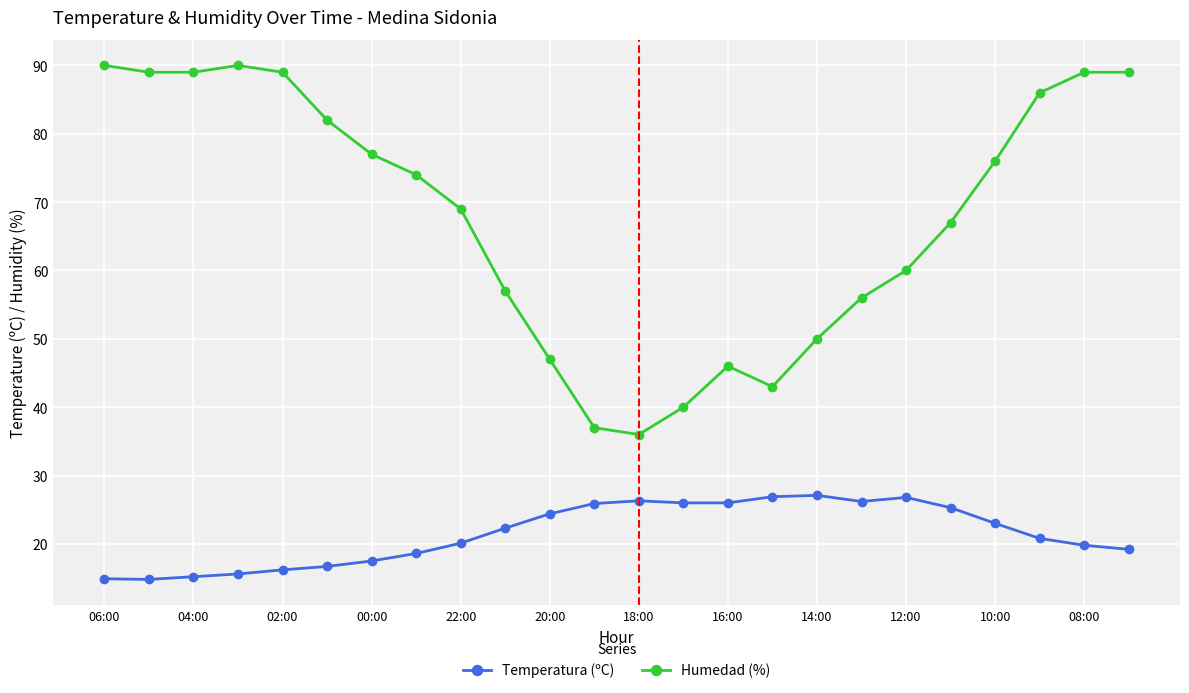

What is the minimum value shown in the chart?

14.8